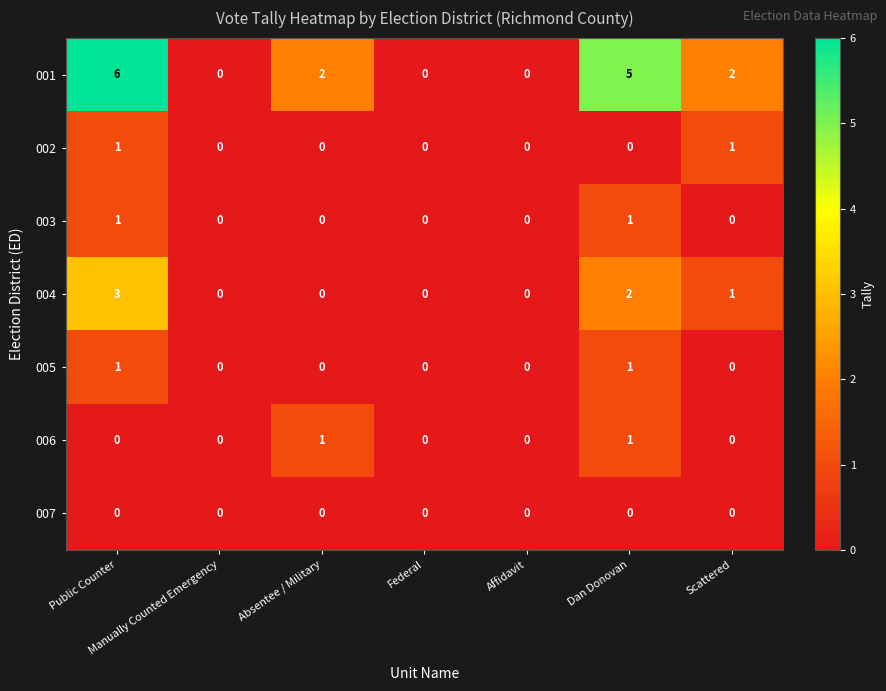

Which series has the largest range (max minus min)?

001